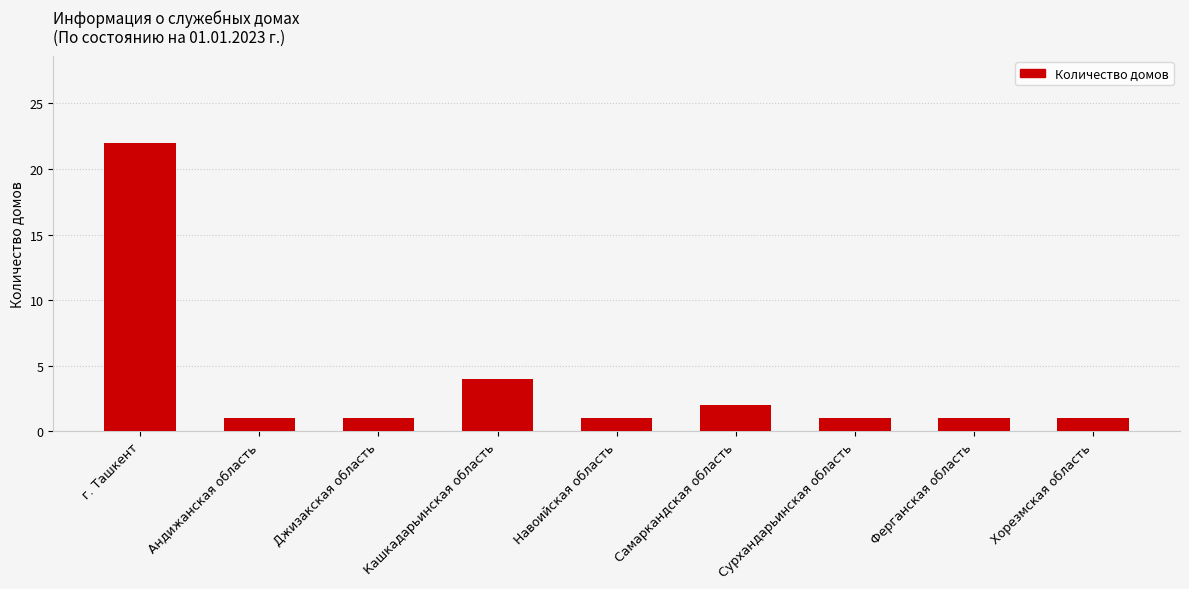

What is the ratio of the value at г. Ташкент to the value at Самаркандская область?

11.0